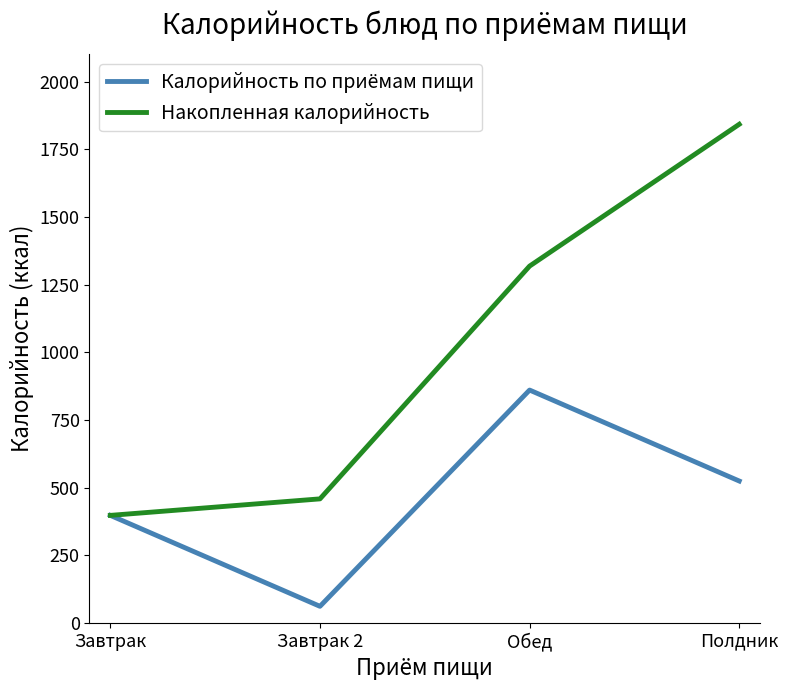

Reading right to left, extract all data points from this chart.

Калорийность по приёмам пищи: 524	860	61	397
Накопленная калорийность: 1842	1318	458	397